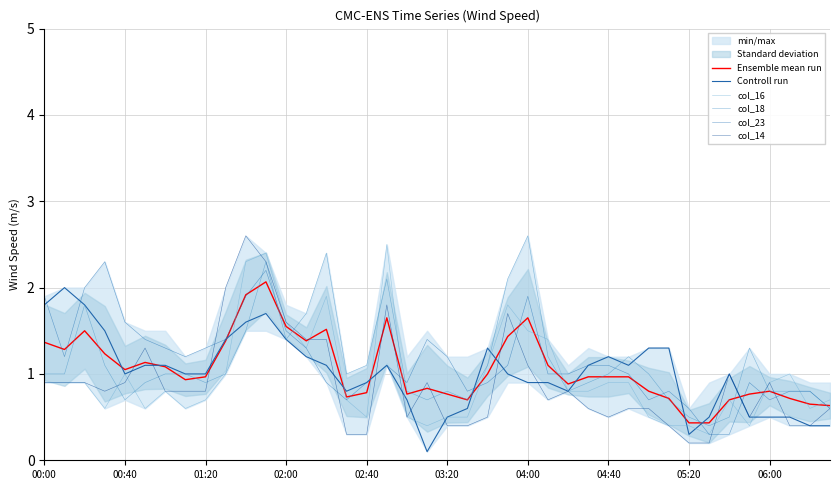

How many lines are shown in the chart?

6